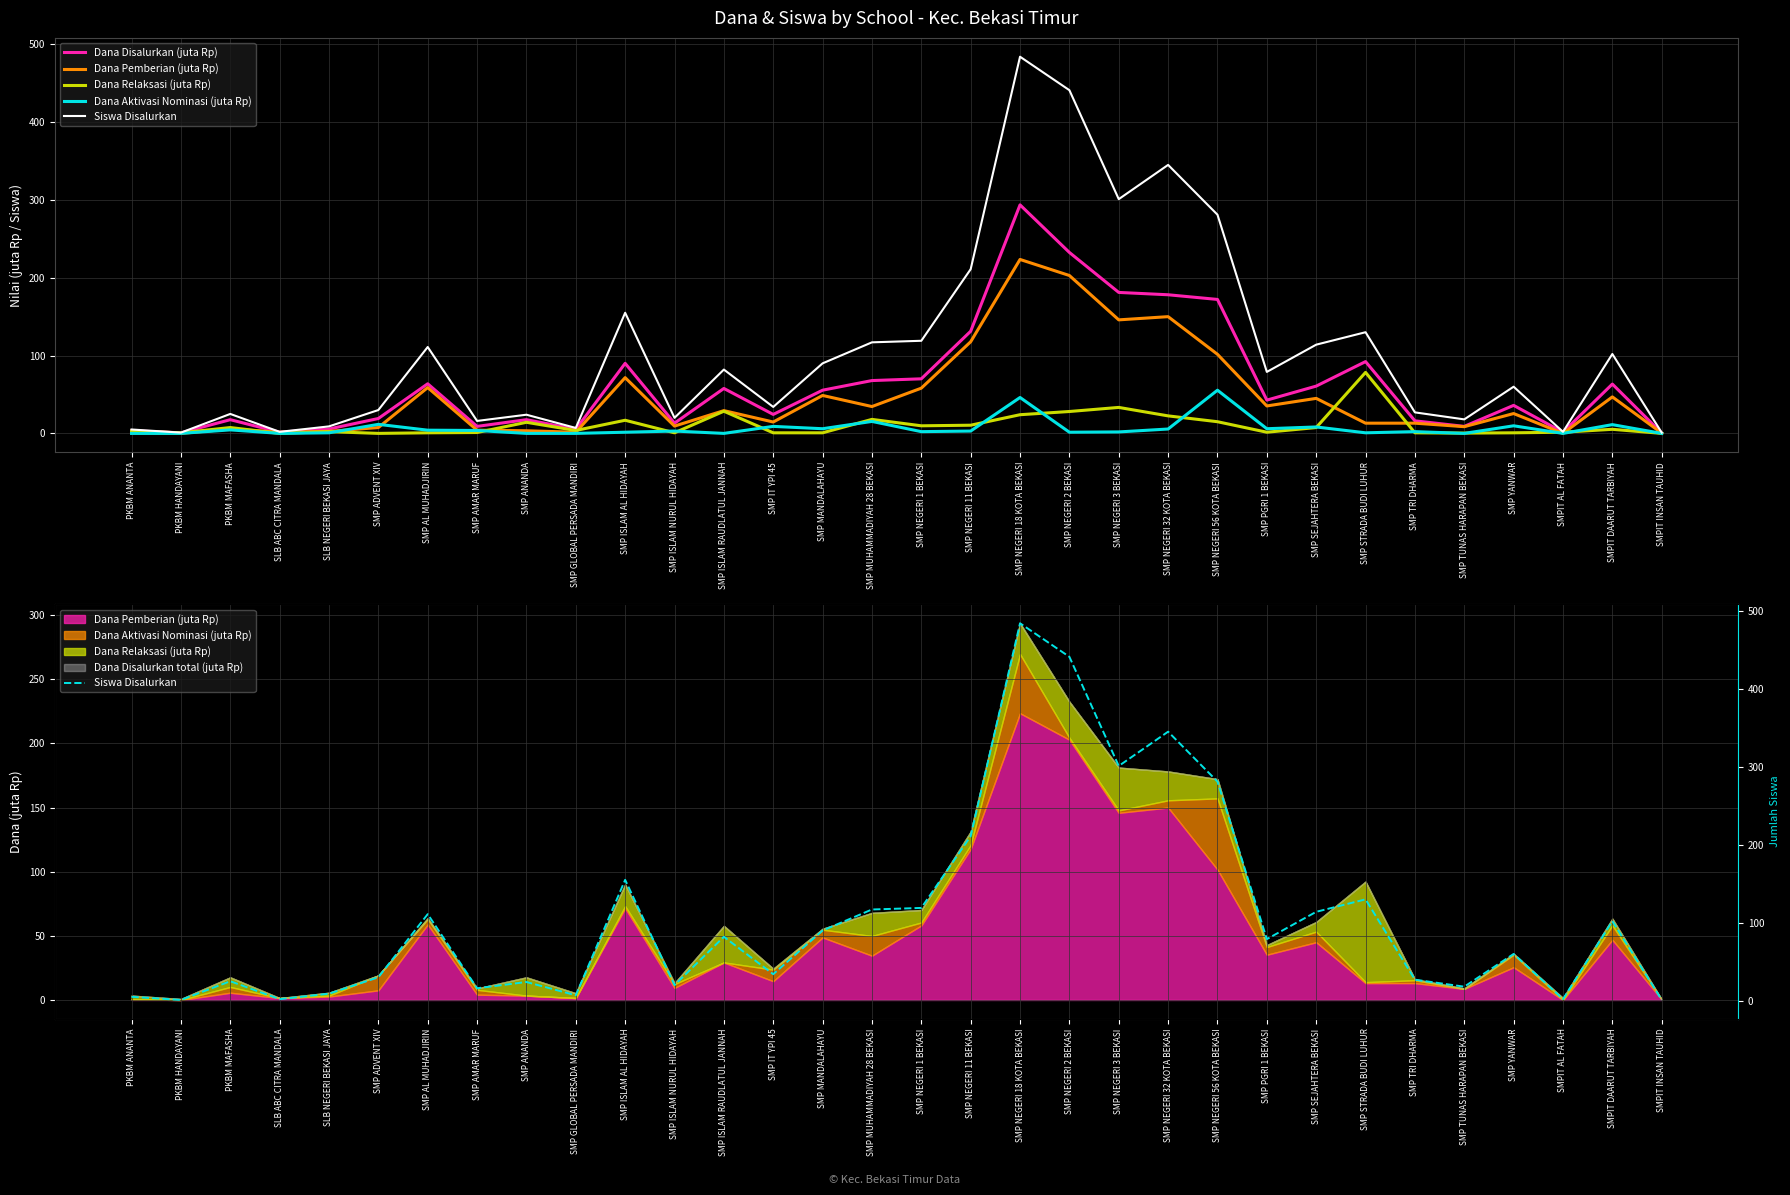

Reading left to right, transcribe all the data shown in this chart.

Dana Disalurkan (juta Rp): 3.4	0.8	17.6	1.5	5.6	19.1	63.8	9.0	17.6	5.2	90.0	13.1	57.8	24.4	55.5	67.9	70.1	131.2	293.6	232.5	181.1	178.1	172.1	42.8	60.8	92.2	16.1	9.0	36.0	1.5	63.4	0.4
Dana Pemberian (juta Rp): 0.4	0.0	5.6	1.5	2.6	7.5	58.9	4.1	3.4	1.5	71.6	9.4	29.2	14.6	48.8	34.5	58.1	117.8	223.5	202.9	145.9	150.0	101.6	35.2	45.0	13.1	13.1	8.6	25.5	0.0	46.9	0.4
Dana Relaksasi (juta Rp): 3.0	0.8	7.5	0.0	2.2	0.0	0.8	1.1	14.2	3.8	16.9	0.8	28.5	0.8	0.8	18.0	9.8	10.5	24.0	28.1	33.4	22.5	15.0	1.5	7.5	78.4	0.8	0.4	0.8	1.5	5.2	0.0
Dana Aktivasi Nominasi (juta Rp): 0.0	0.0	4.5	0.0	0.8	11.6	4.1	3.8	0.0	0.0	1.5	3.0	0.0	9.0	6.0	15.4	2.2	3.0	46.1	1.5	1.9	5.6	55.5	6.0	8.2	0.8	2.2	0.0	9.8	0.0	11.2	0.0
Siswa Disalurkan: 5.0	1.0	25.0	2.0	9.0	30.0	111.0	16.0	24.0	7.0	155.0	20.0	82.0	34.0	90.0	117.0	119.0	211.0	484.0	441.0	301.0	345.0	281.0	79.0	114.0	130.0	27.0	18.0	60.0	2.0	102.0	1.0